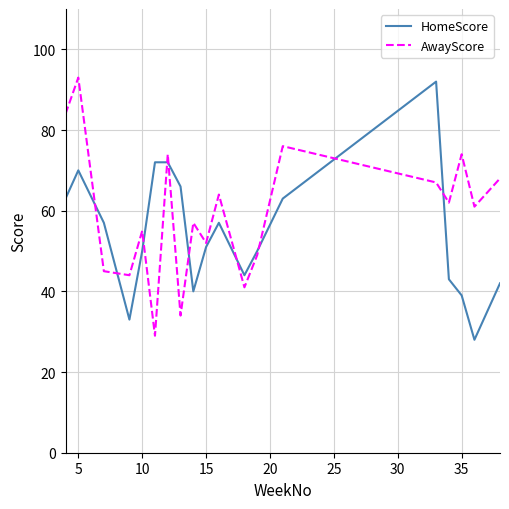

List the series in order of their overall mean, highest first.

AwayScore, HomeScore